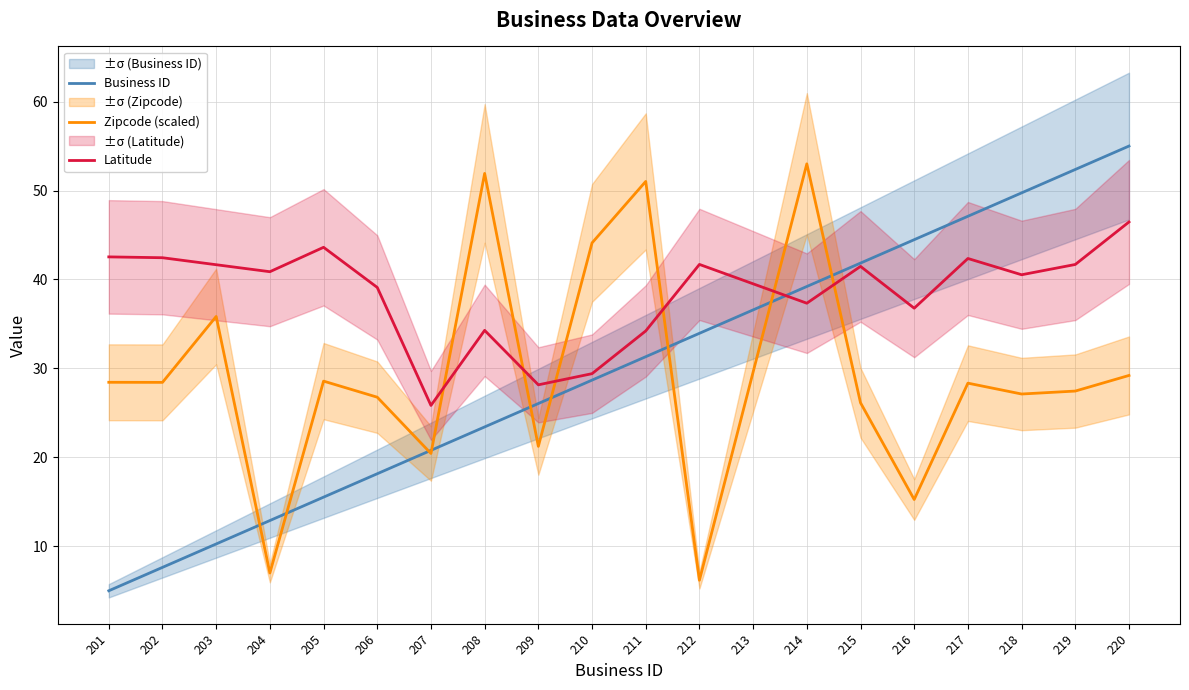

At which label is Business ID closest to 30?

211